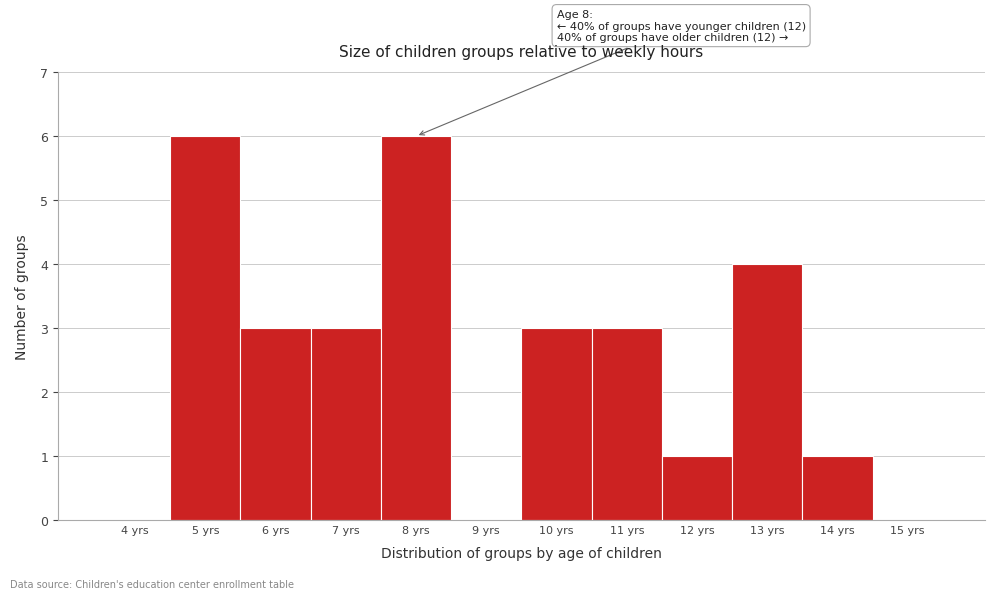

The value at 10 yrs is 3. True or false?

True